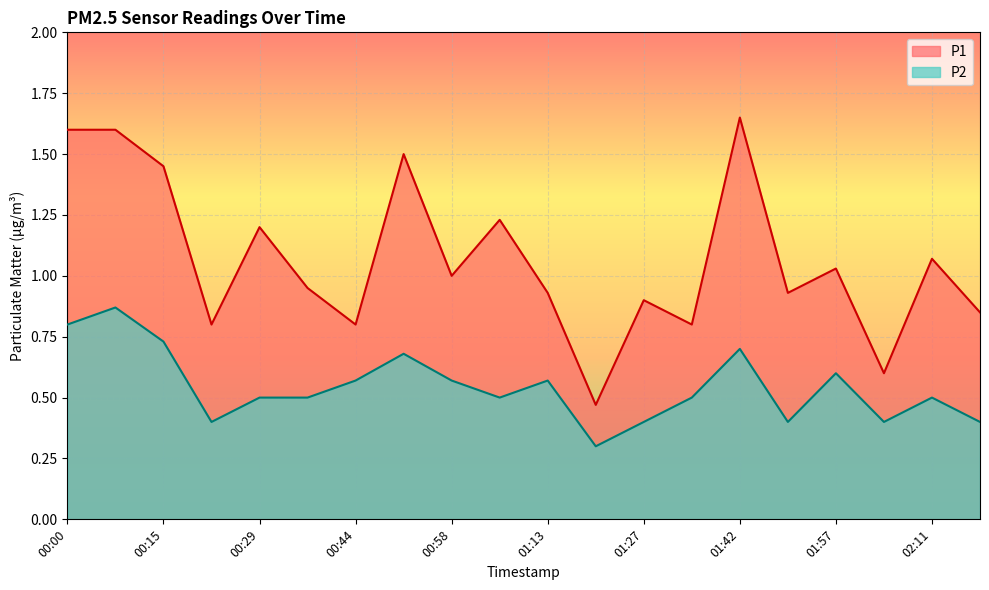

What position from the left is 01:06?

10